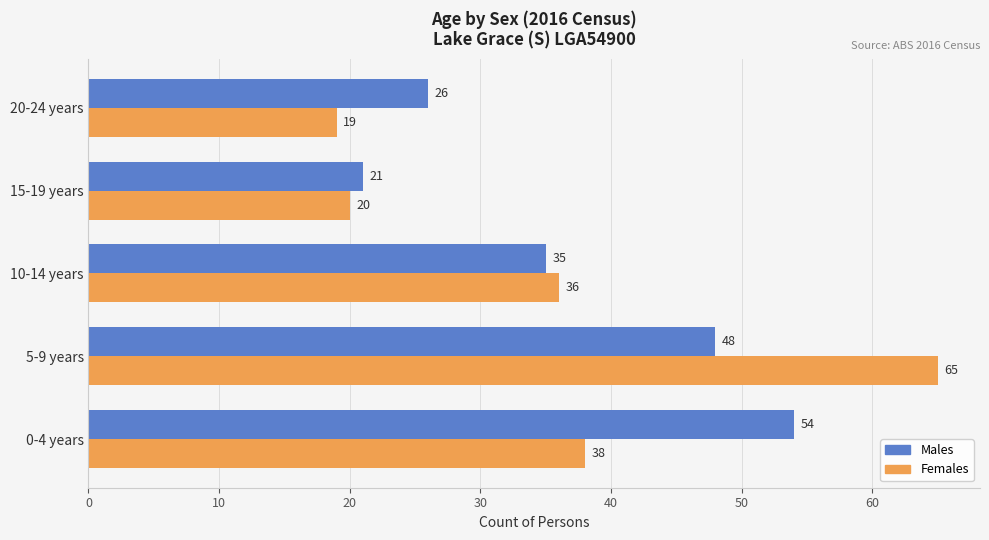

Rank the categories by Females value from lowest to highest.

20-24 years, 15-19 years, 10-14 years, 0-4 years, 5-9 years